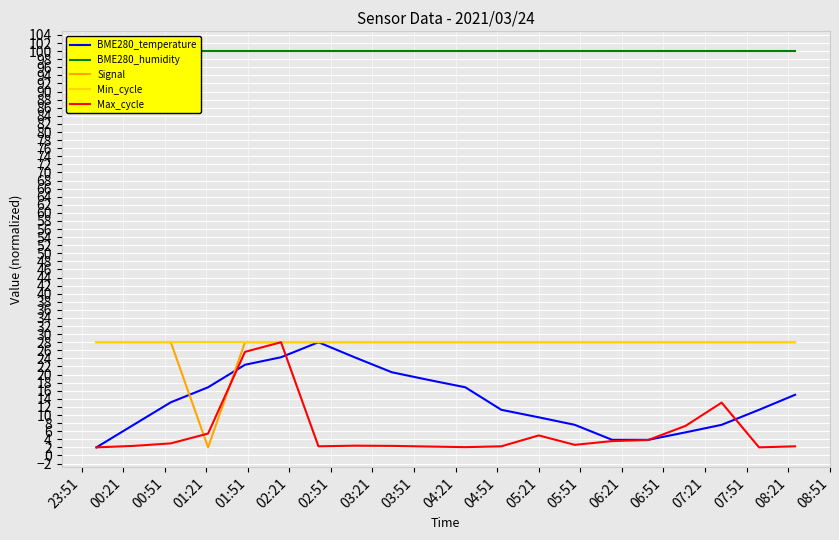

List the series in order of their peak value, lowest first.

BME280_temperature, Signal, Min_cycle, Max_cycle, BME280_humidity